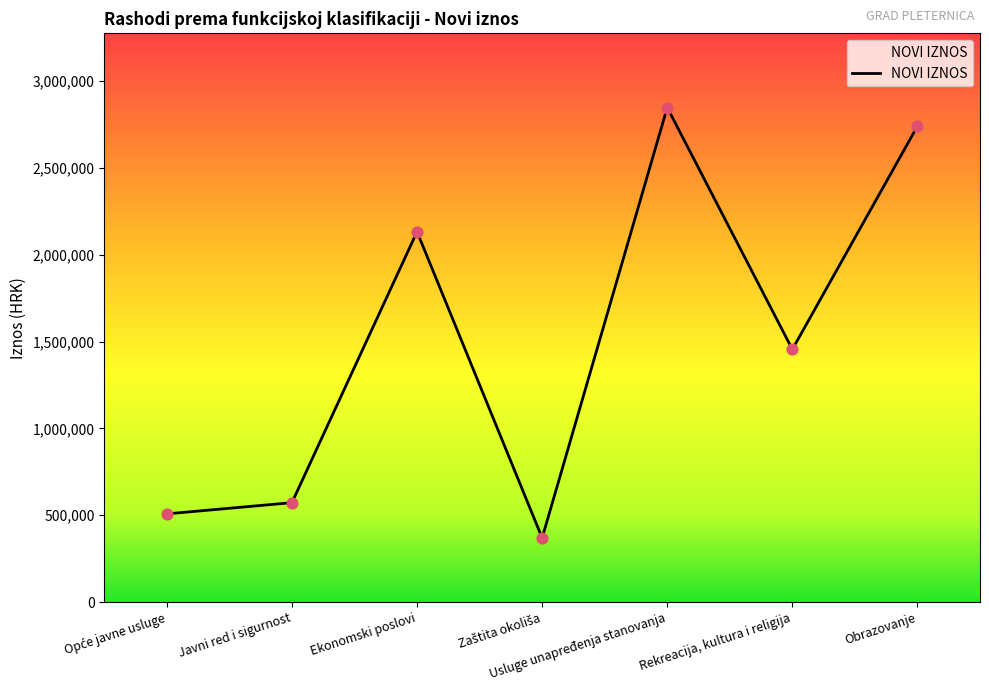

Between Ekonomski poslovi and Obrazovanje, which is larger?

Obrazovanje